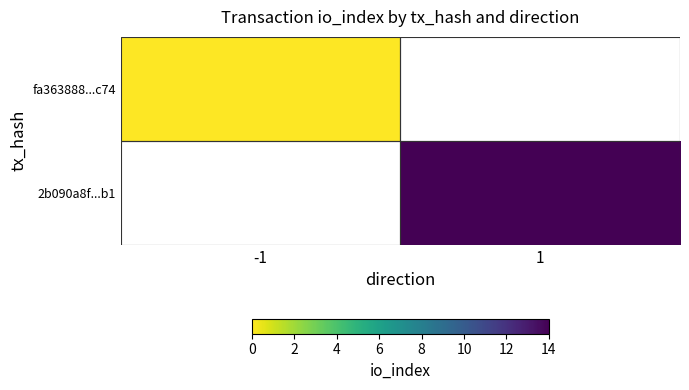

Rank the series by their average value, from lowest to highest.

fa363888...c74, 2b090a8f...b1